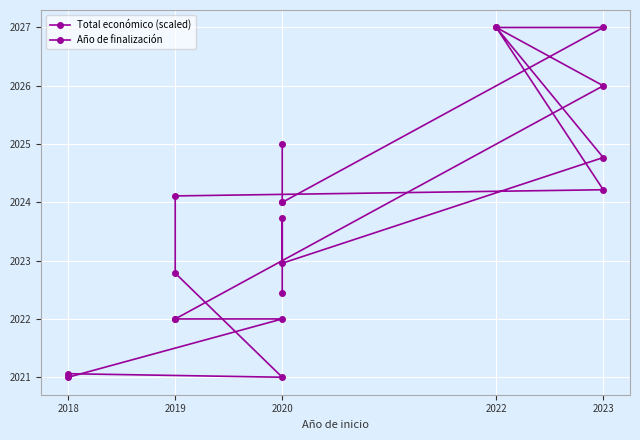

Is it true that Año de finalización equals 2024.0 at 2020?

True